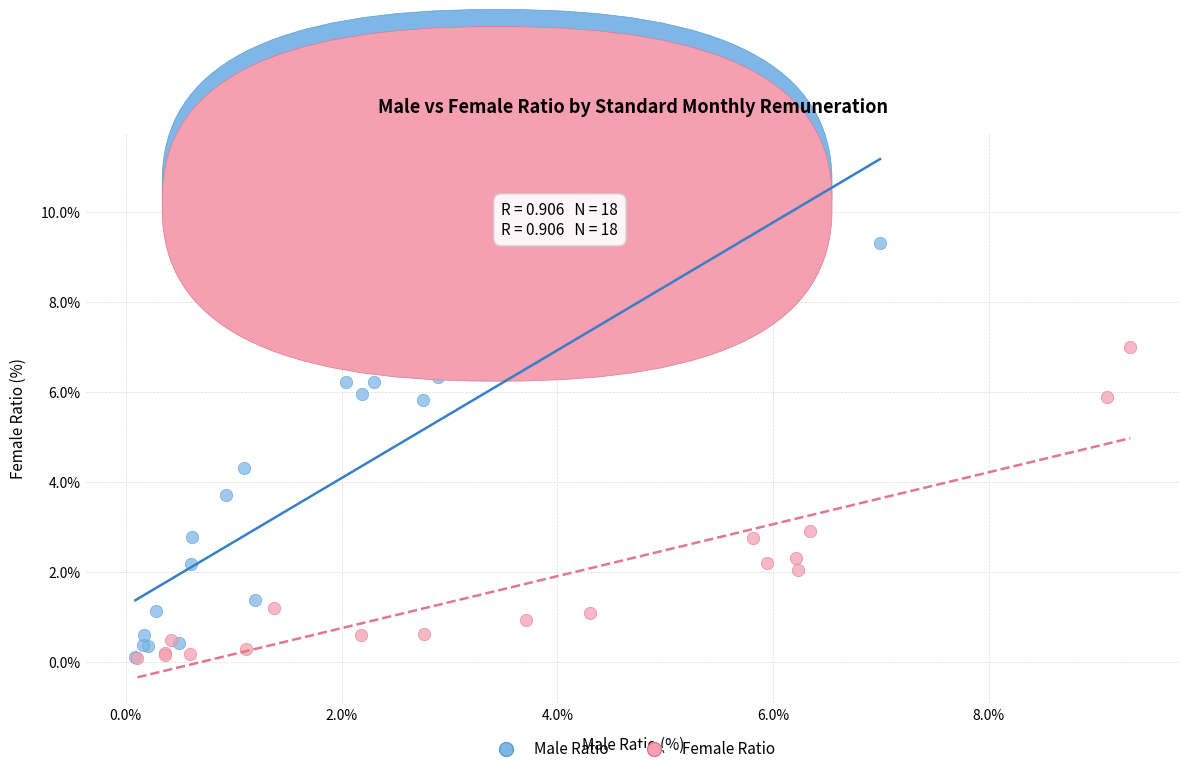

Which series has the widest spread of Y values?

Male Ratio